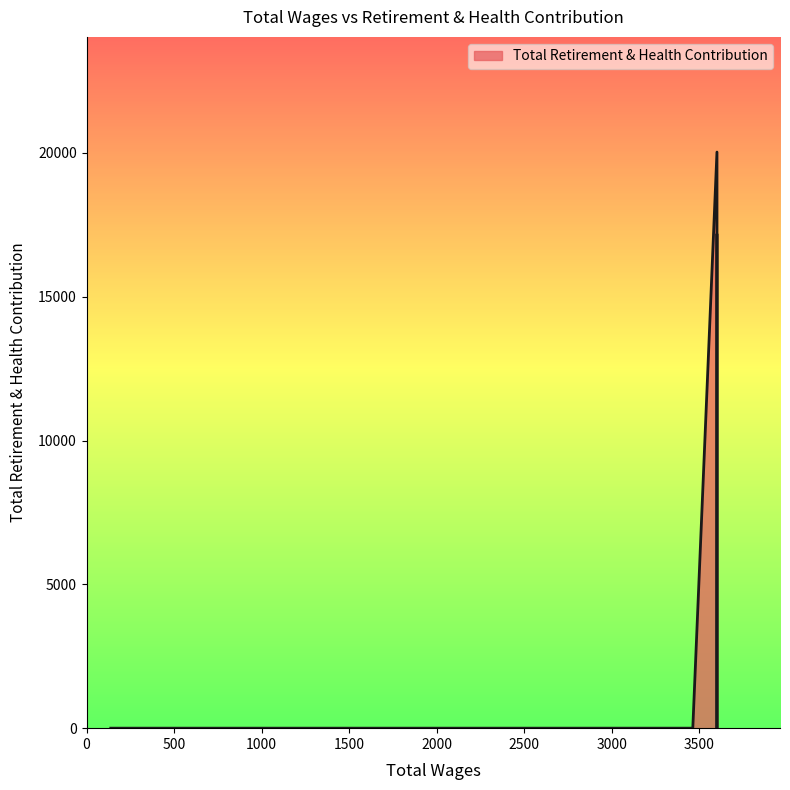

The value at 3600.0 is 21120. True or false?

False